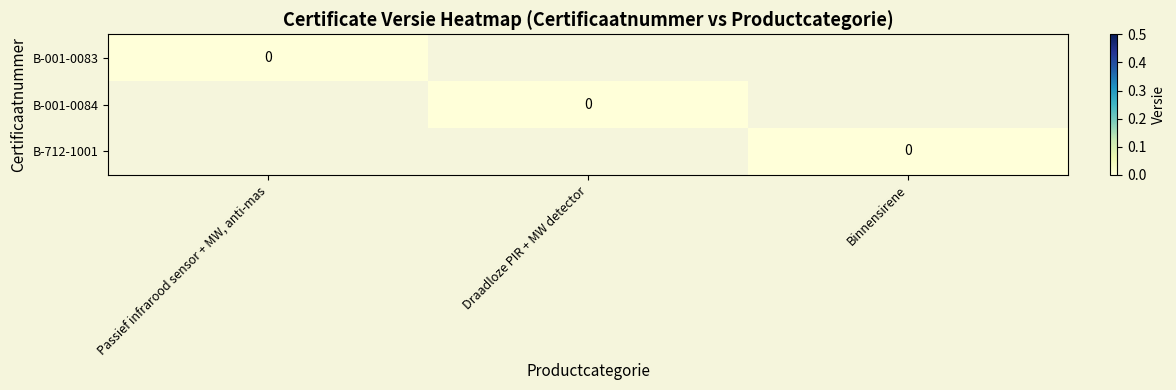

List the series in order of their peak value, highest first.

B-001-0083, B-001-0084, B-712-1001